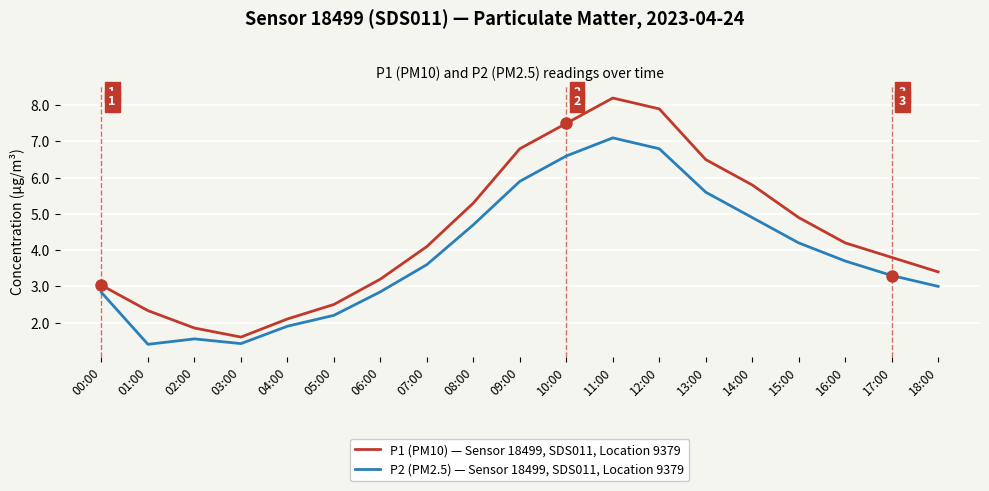

Is this an area chart (filled region under the line)?

No